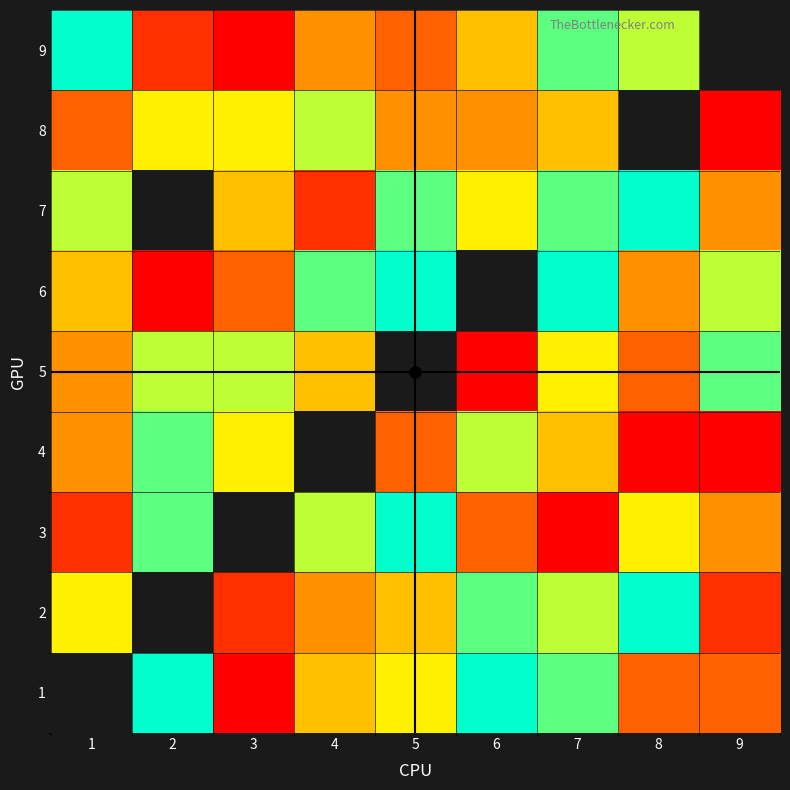

At which label does 5 first exceed 6?

2